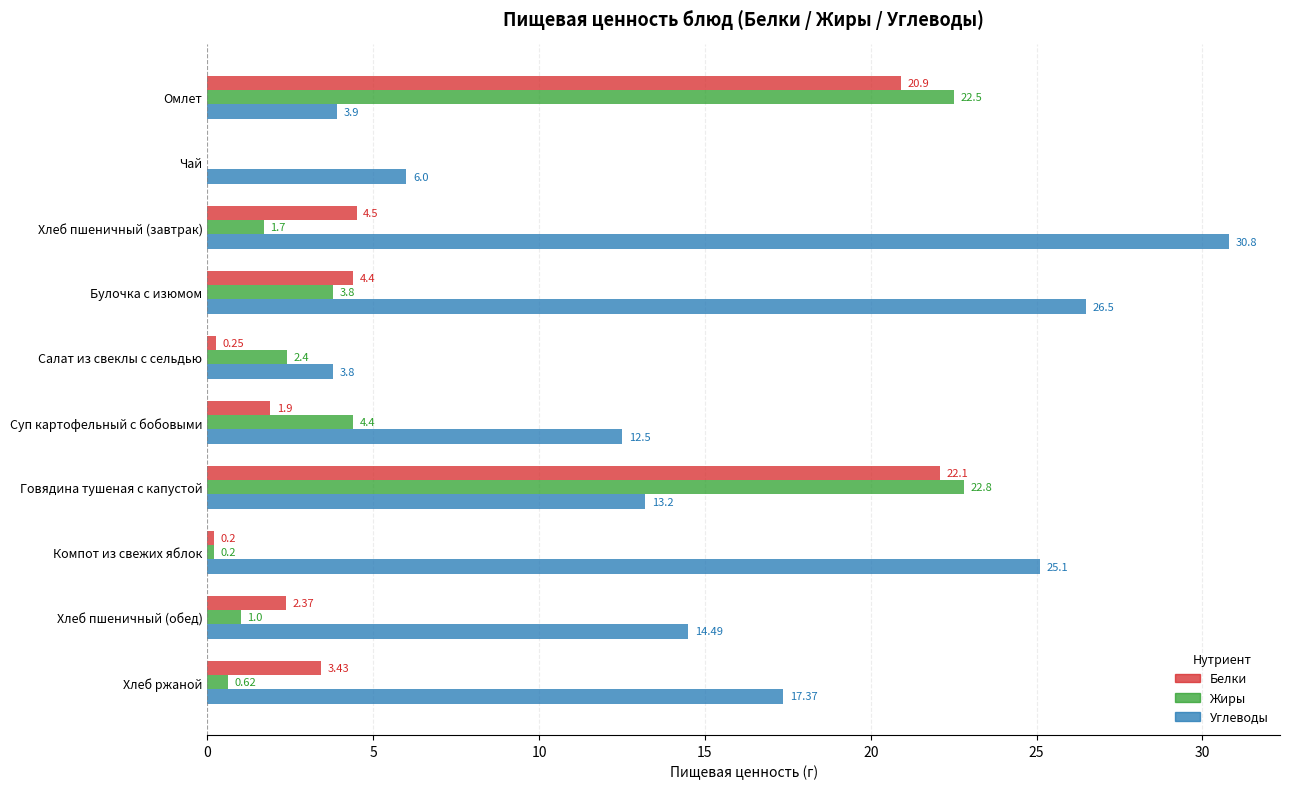

Where is Белки nearest to the value 11?

Хлеб пшеничный (завтрак)